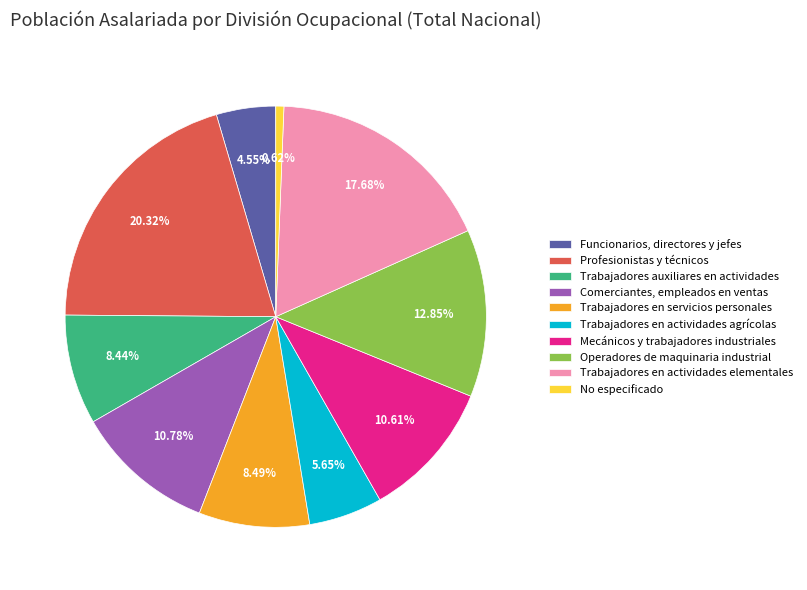

Does Trabajadores en actividades elementales represent more than half of the total?

No